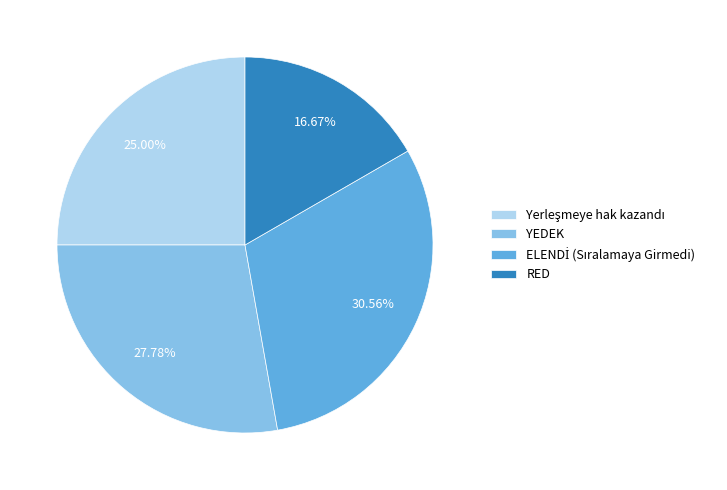

Count the number of slices in the pie.

4